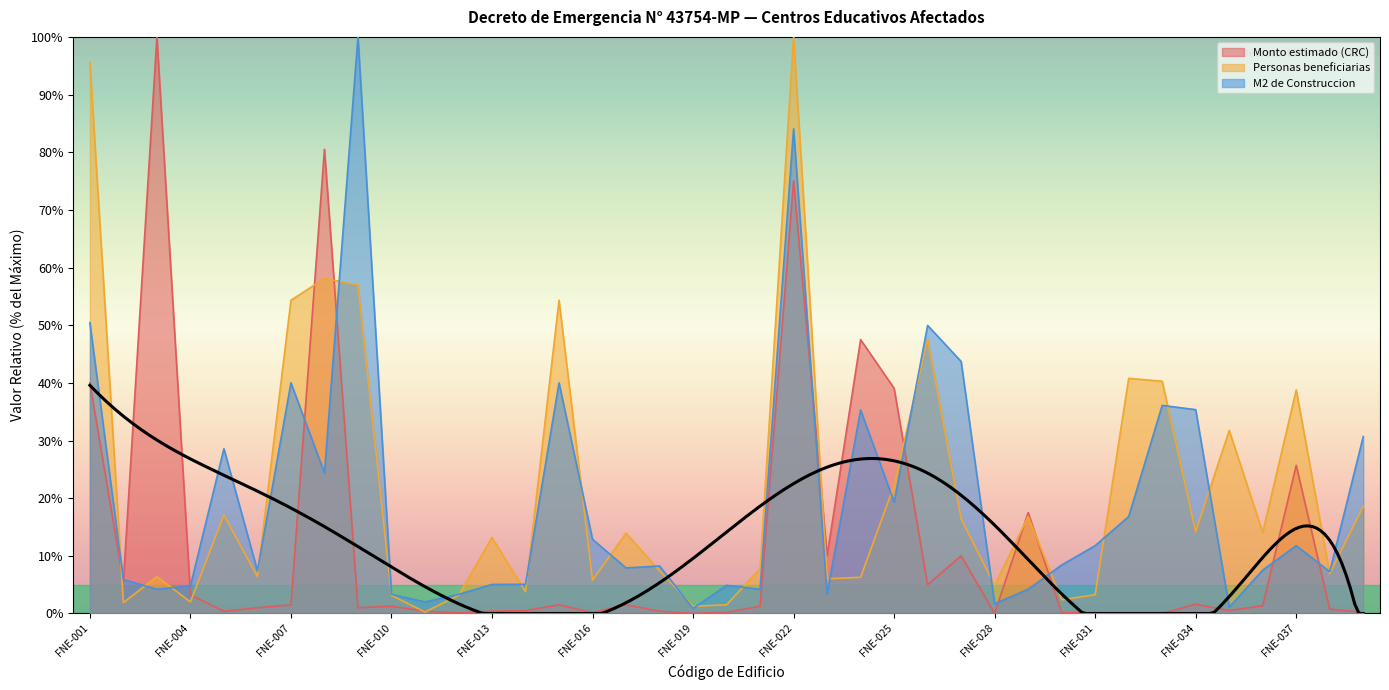

After their last crossing, which series has the higher values: Personas beneficiarias or M2 de Construccion?

M2 de Construccion